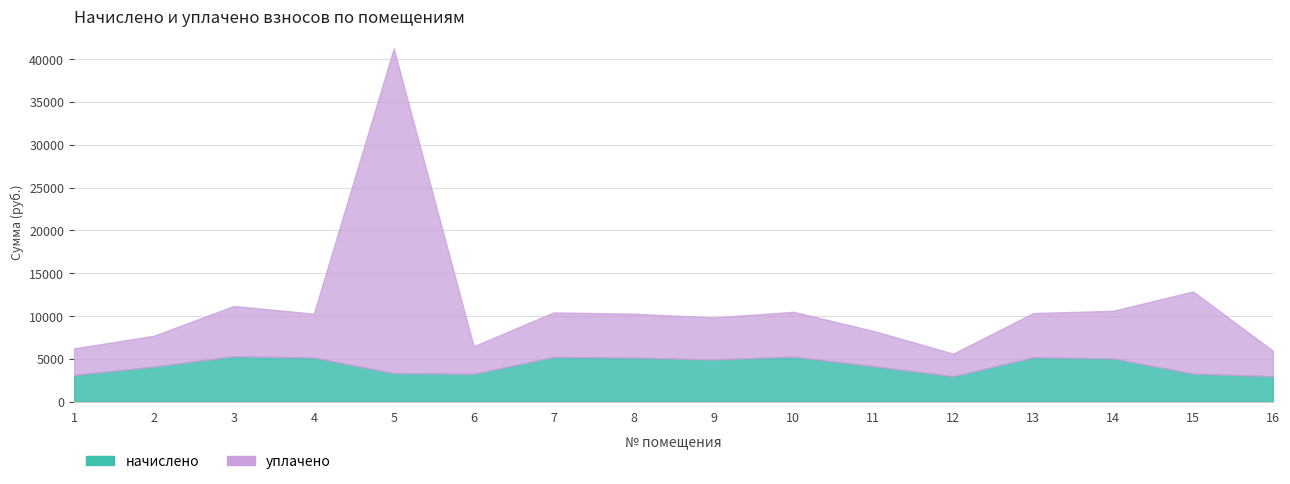

What is the sum of the начислено values at 13 and 6?

8439.8